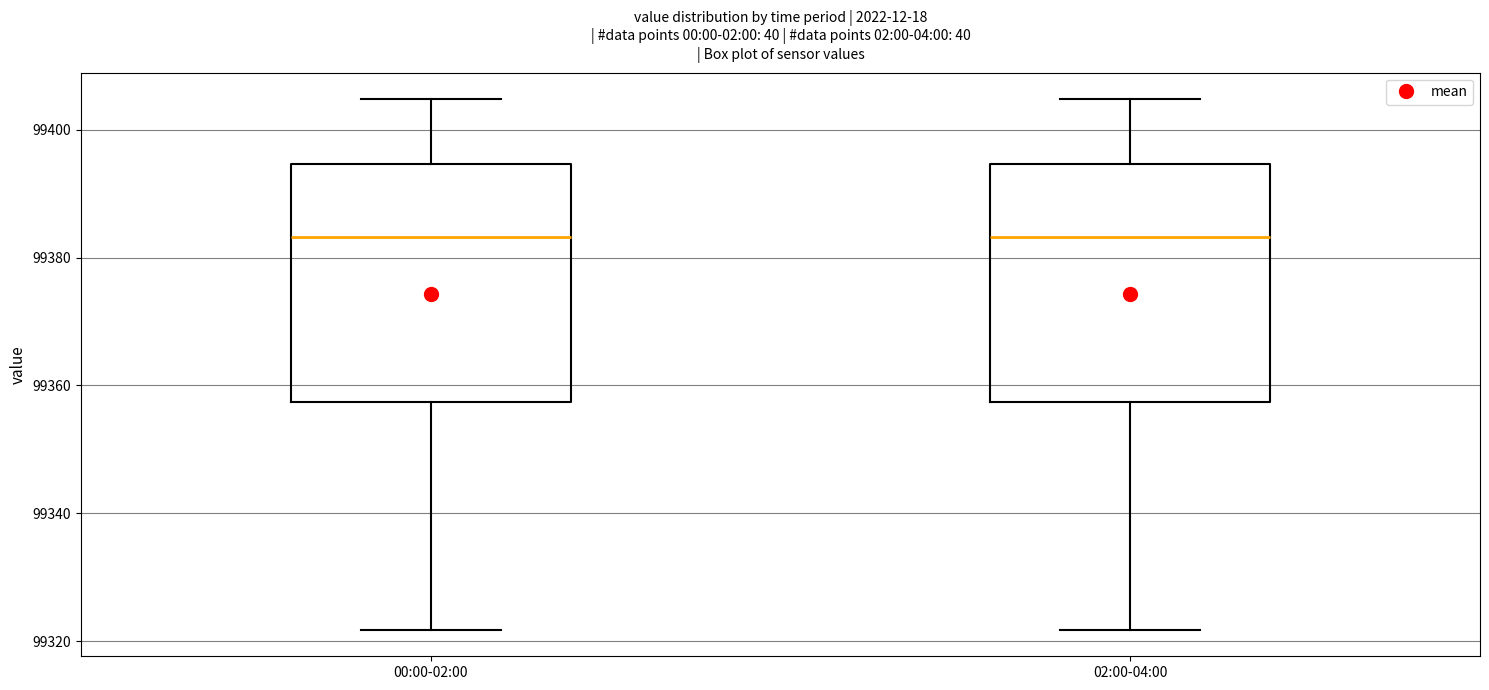

Where does the upper whisker of the box for 00:00-02:00 end on the y-axis? The values are not printed on the chart, so give them approximately, as read against the axis.

99404